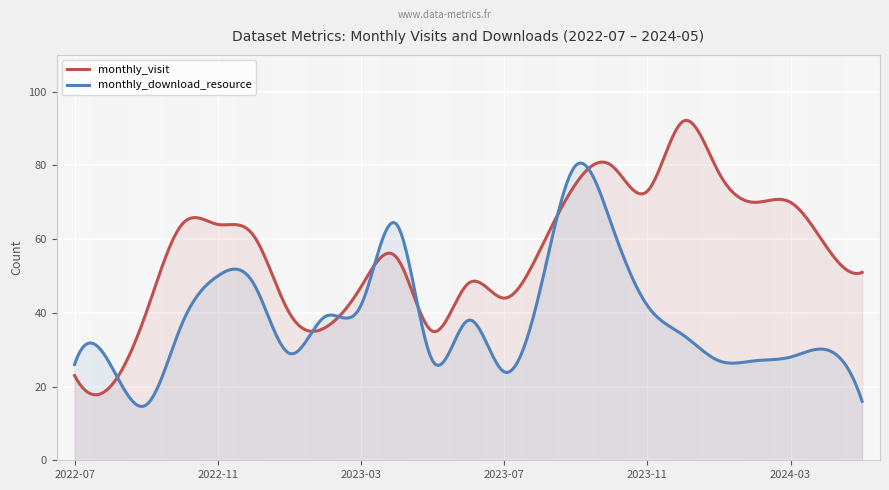

Where is the first local minimum for monthly_download_resource?

2022-09